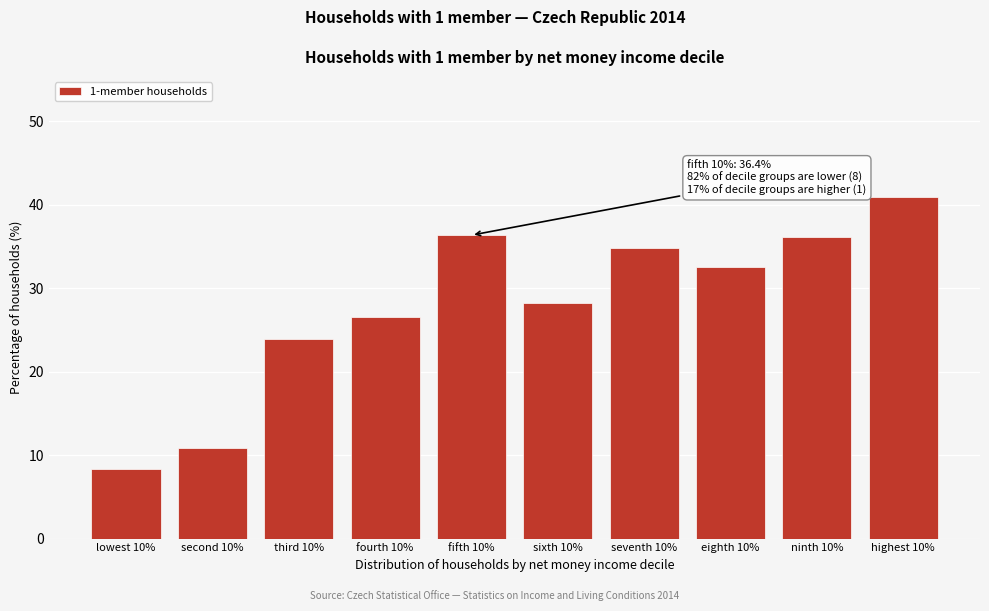

Reading left to right, transcribe all the data shown in this chart.

lowest 10%=8.3	second 10%=10.8	third 10%=24.0	fourth 10%=26.5	fifth 10%=36.4	sixth 10%=28.2	seventh 10%=34.9	eighth 10%=32.5	ninth 10%=36.1	highest 10%=41.0